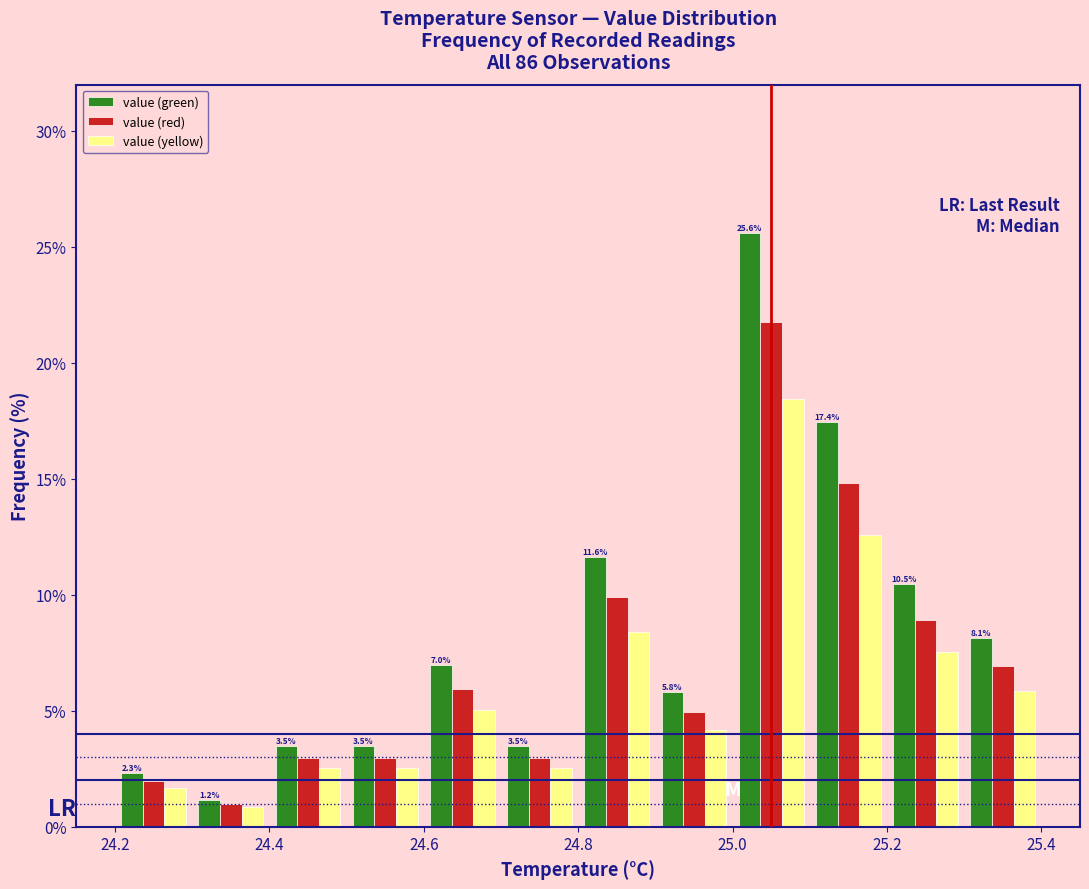

In the value (red) series, which range on the x-axis has the tallest bar?

25.0 to 25.1